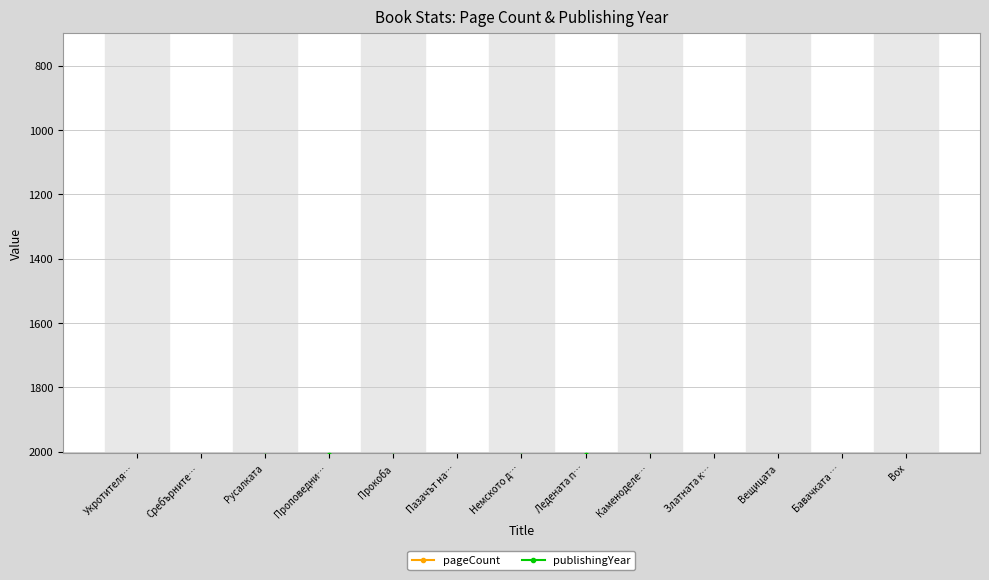

True or false: publishingYear and pageCount intersect in this chart.

False